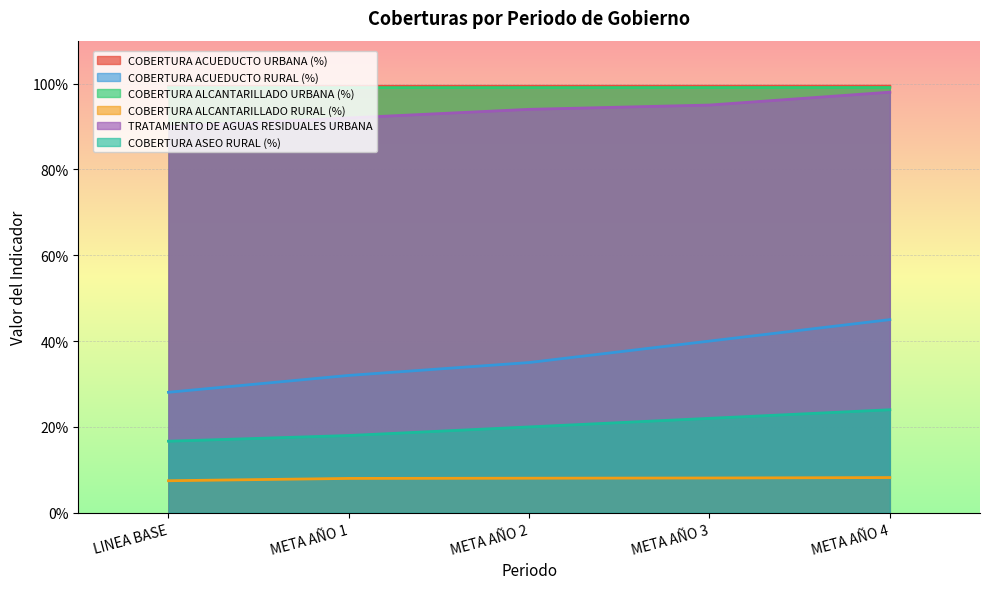

Which label corresponds to the smallest value in the chart?

LINEA BASE